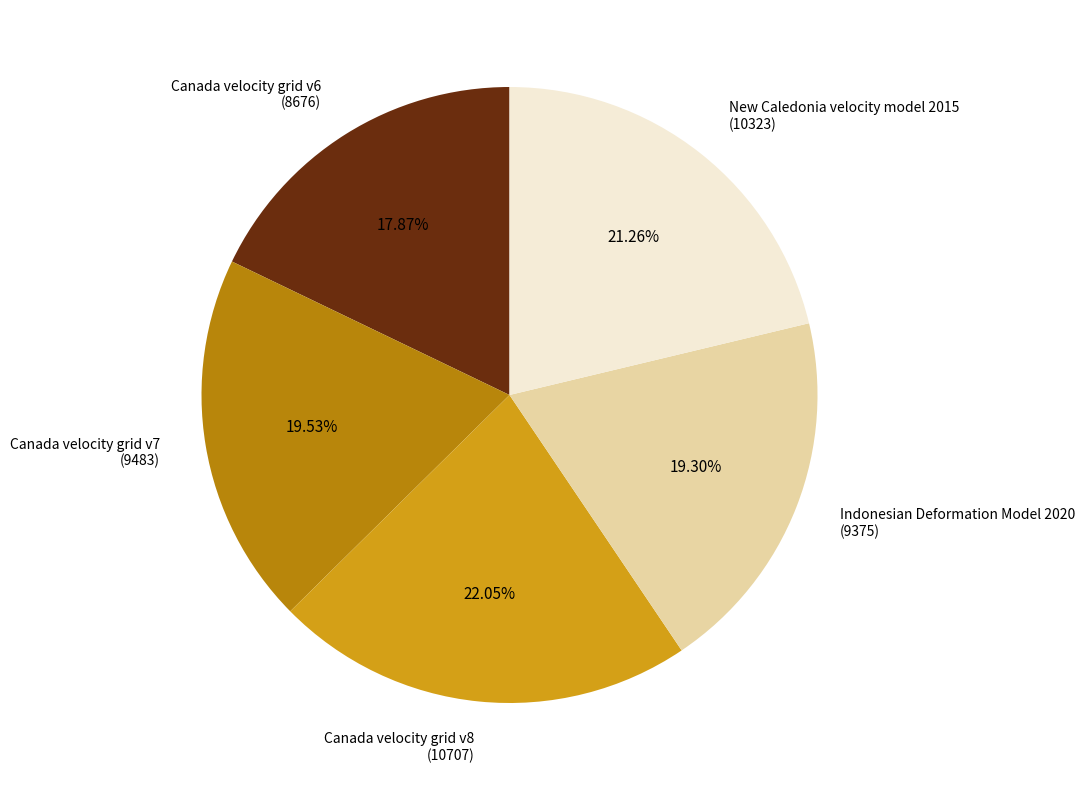

To the nearest percent, what portion does Canada velocity grid v6 represent?

18%